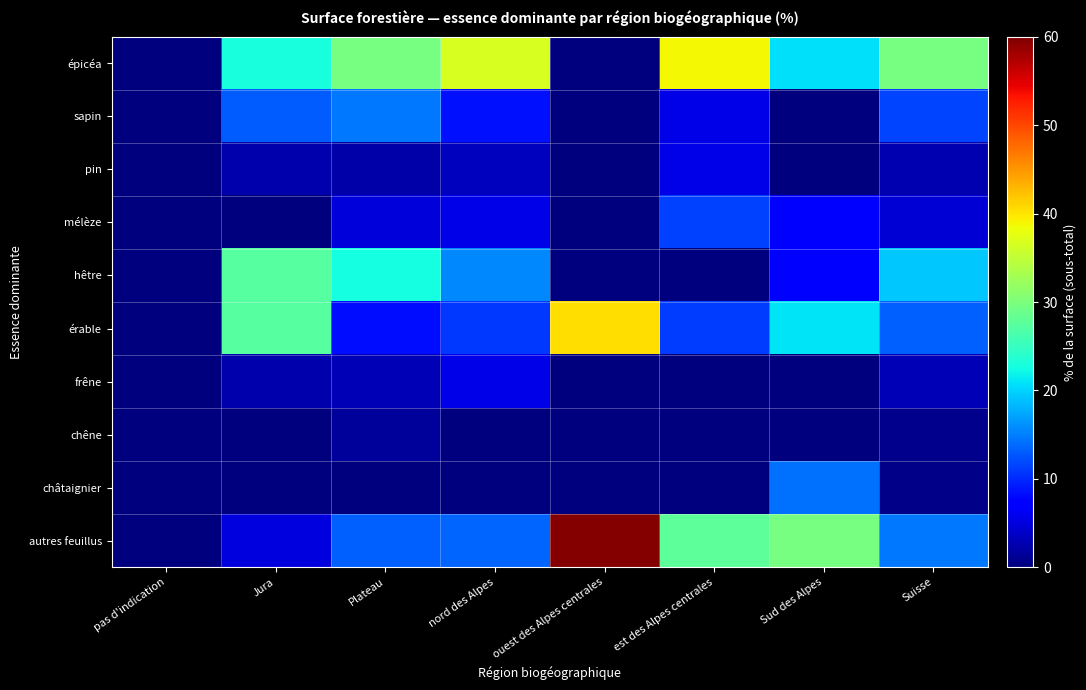

Which series has the largest range (max minus min)?

autres feuillus